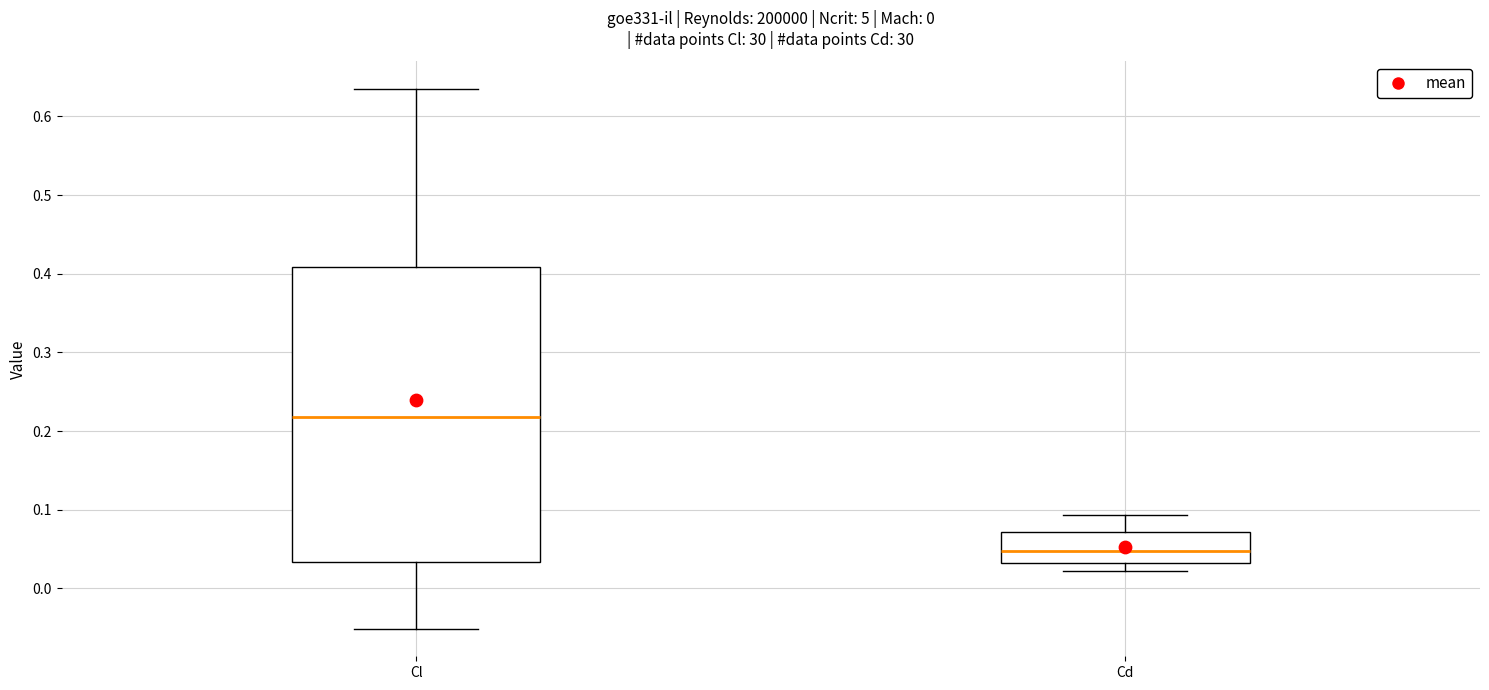

Comparing the boxes themselves (not the whiskers), which one is the tallest?

Cl